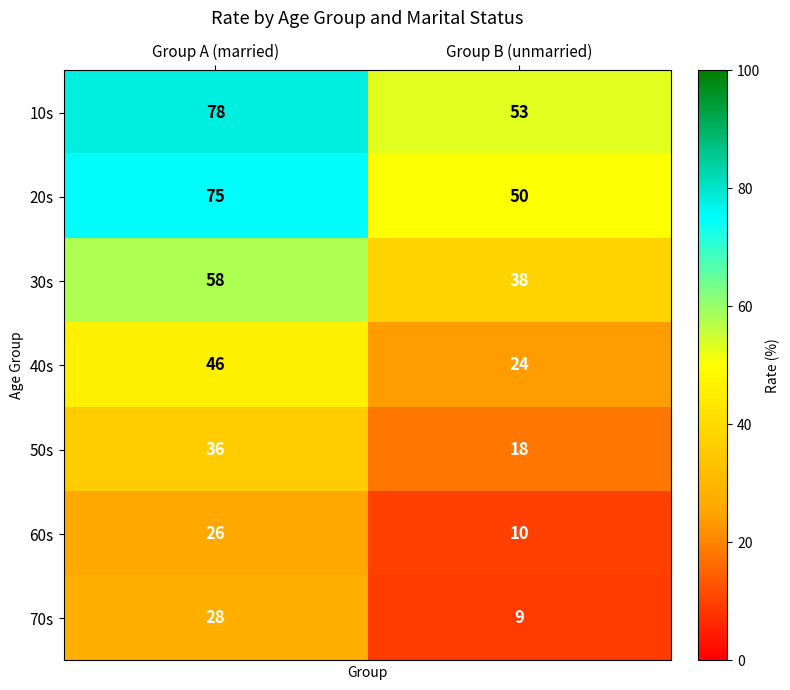

Count the number of categories in the chart.

2